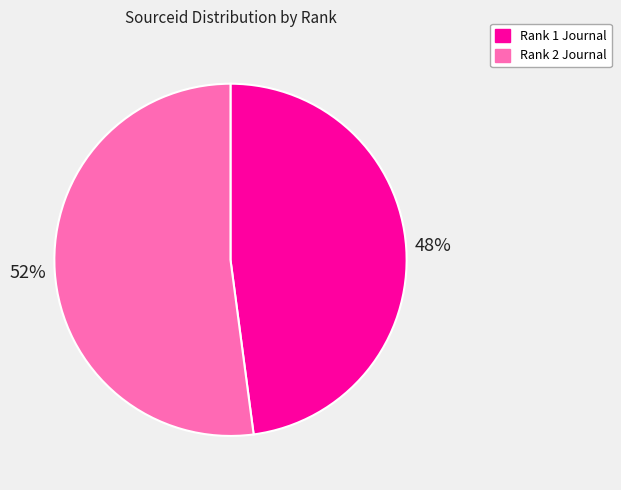

How many segments does this pie chart have?

2